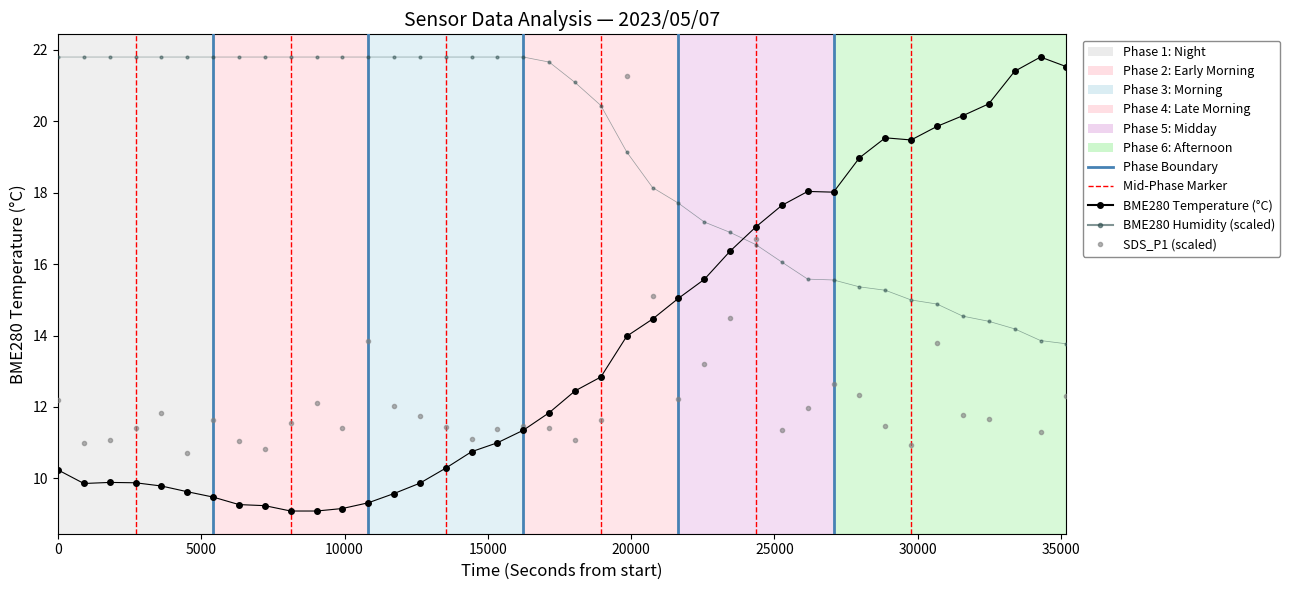

In BME280 Temperature (°C), how many points are lower than both neighbors (excluding endpoints)?

3